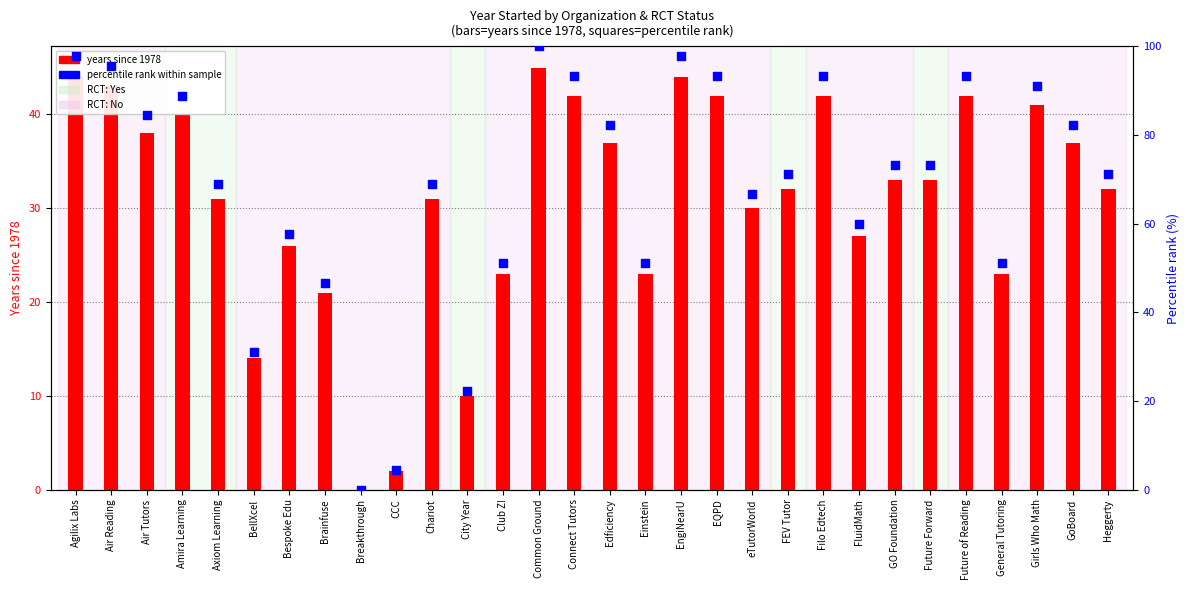

At how many categories does at least one series exceed 71?

17